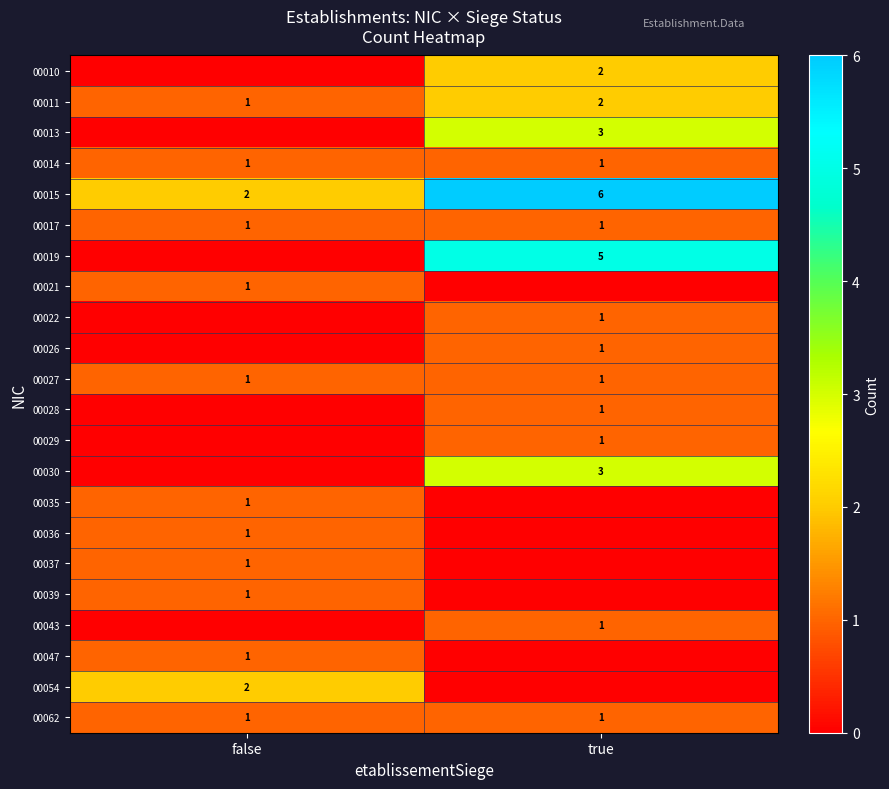

Which category has the lowest value in the 00015 series?

false